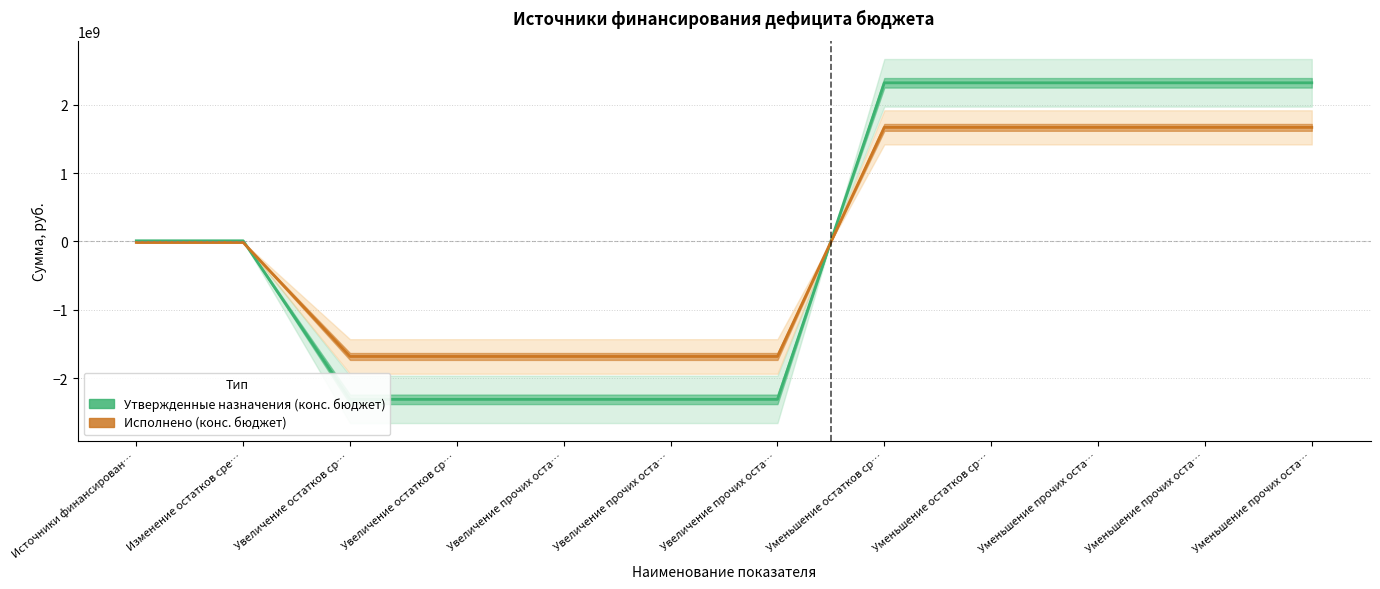

What is the difference between the highest and lowest values at Увеличение остатков ср…?

627658642.4